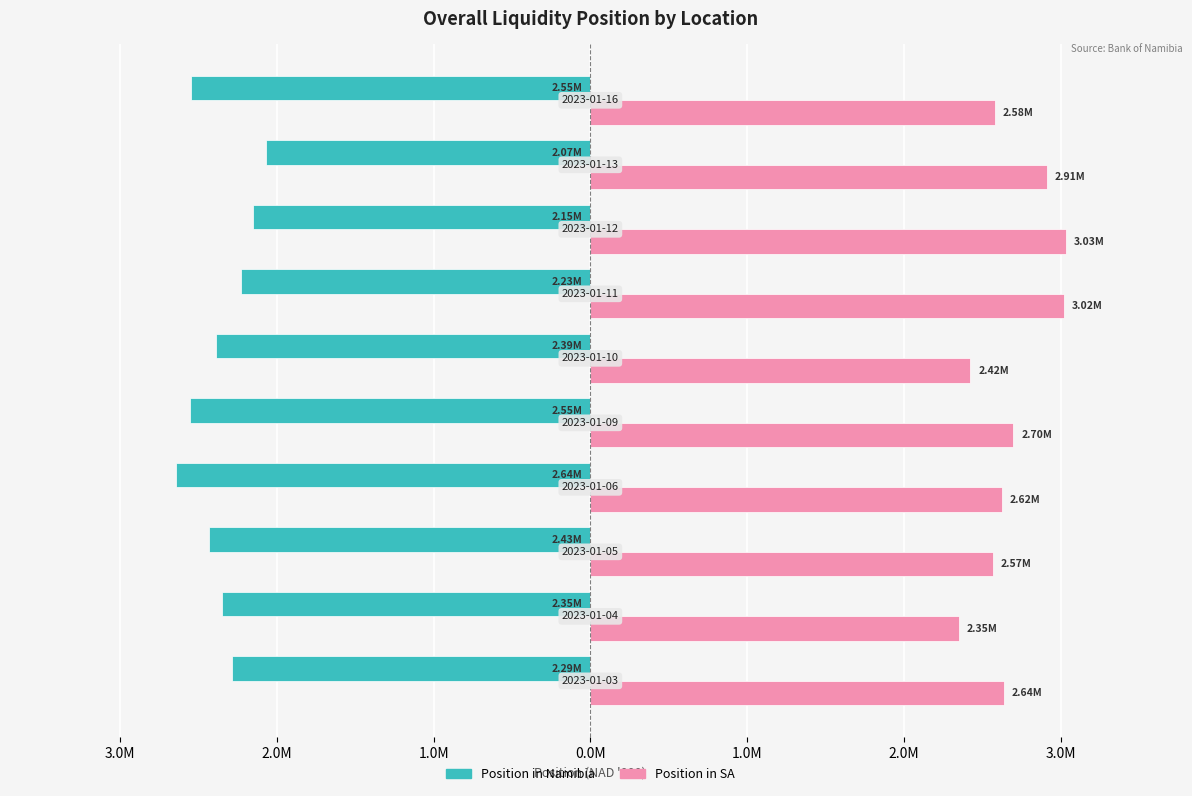

What are all the series names shown in the legend?

Position in Namibia, Position in SA